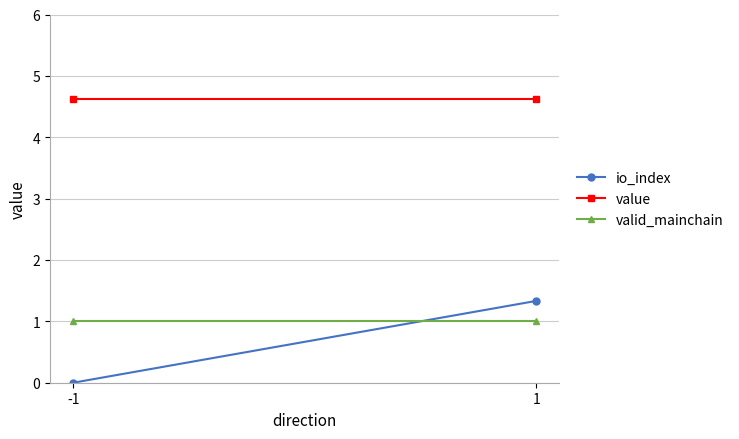

How many distinct data groups are displayed?

3